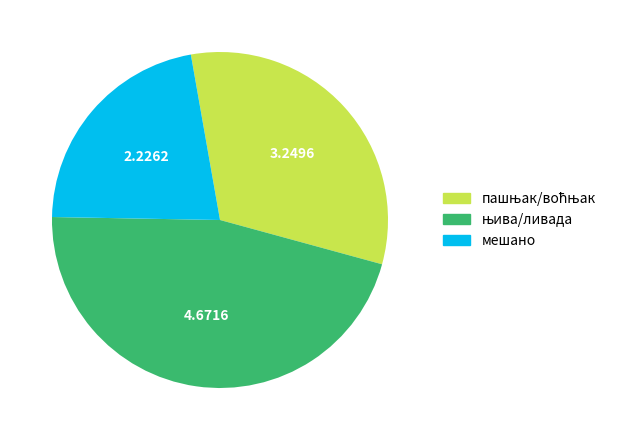

Is there a majority slice in this chart?

No